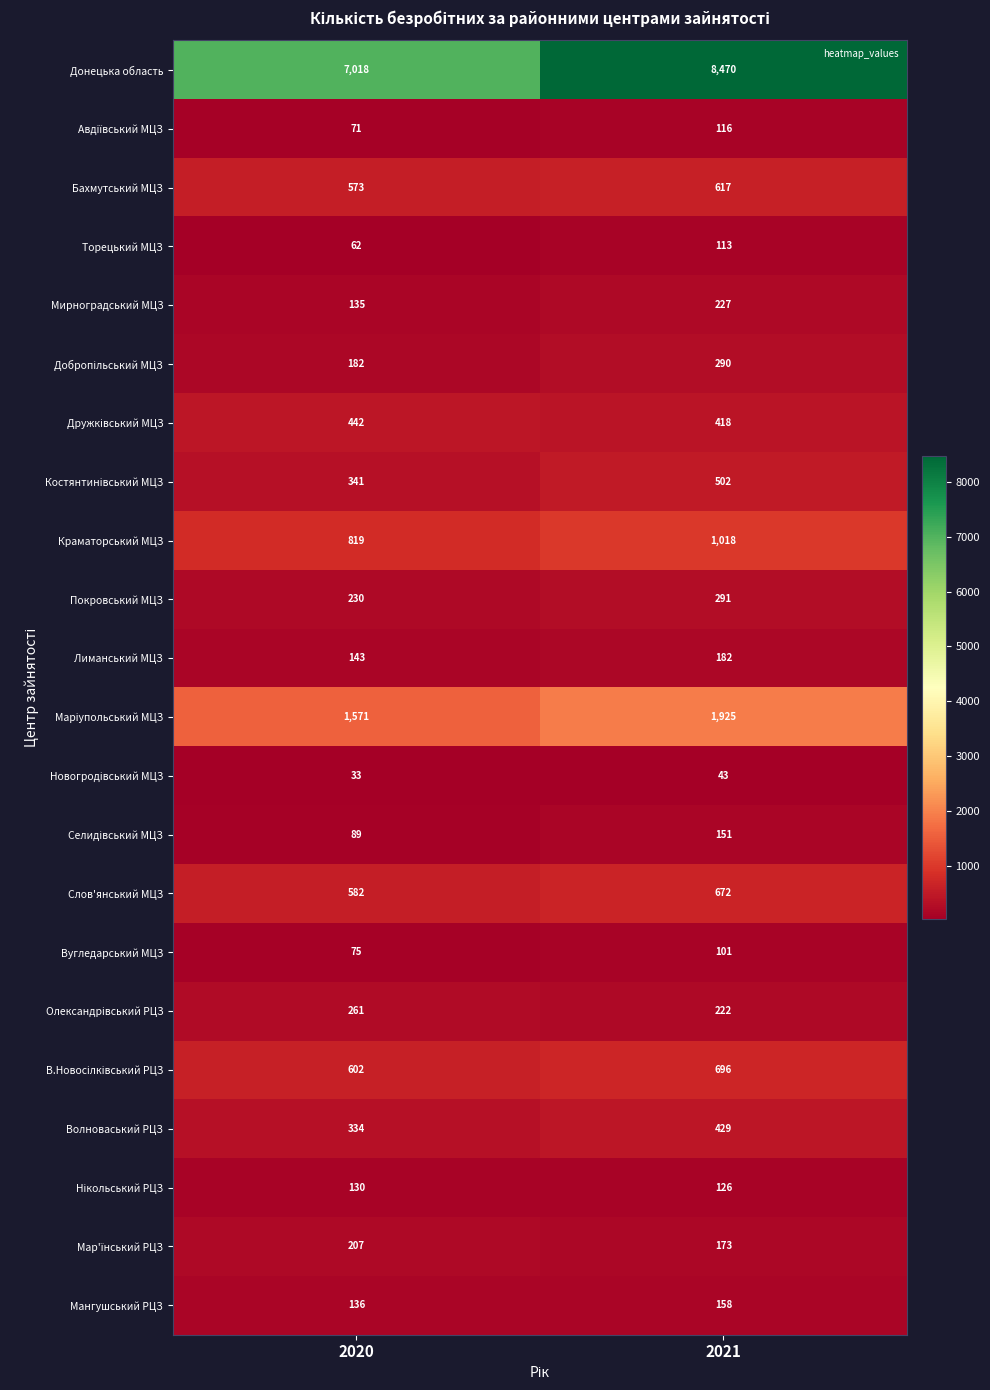

Is it true that Бахмутський МЦЗ equals 573 at 2020?

True